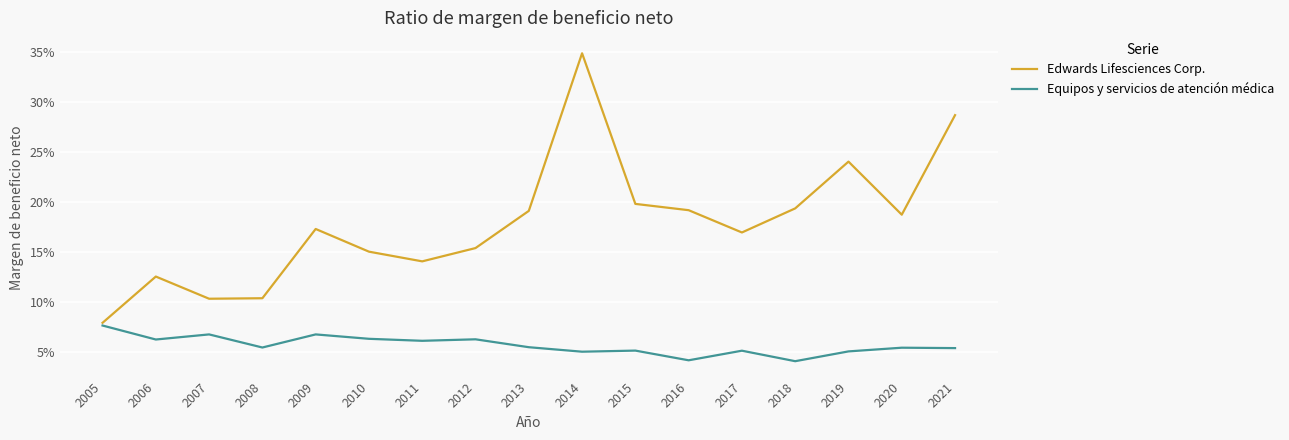

True or false: Edwards Lifesciences Corp. has more than 0 points higher than both neighbors.

True